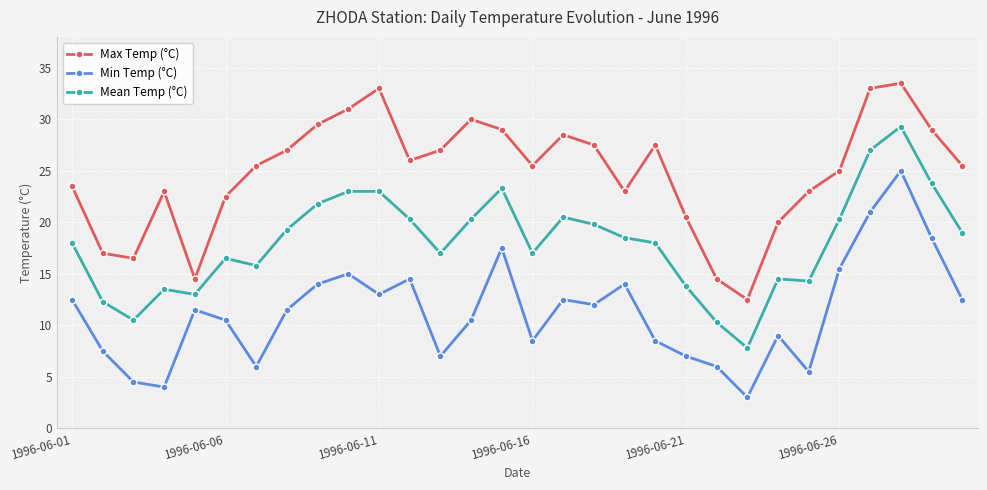

Is this an area chart (filled region under the line)?

No